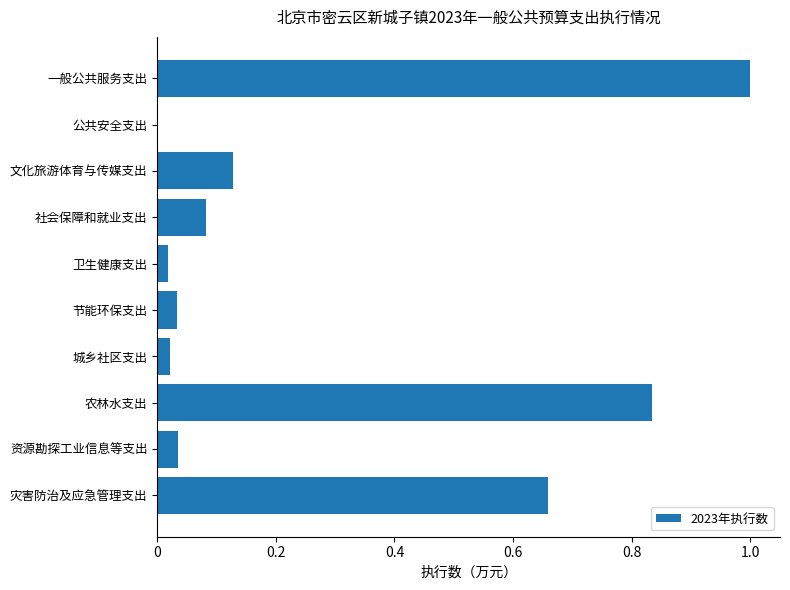

What is the greatest value displayed?

1.0